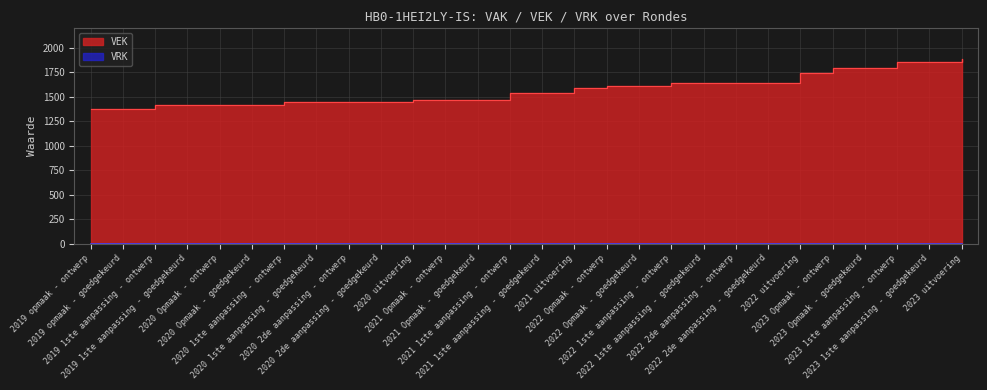

Reading left to right, transcribe all the data shown in this chart.

1381	1381	1420	1420	1418	1418	1449	1449	1449	1449	1469	1473	1473	1544	1544	1595	1610	1610	1638	1638	1638	1638	1740	1790	1790	1852	1852	1882